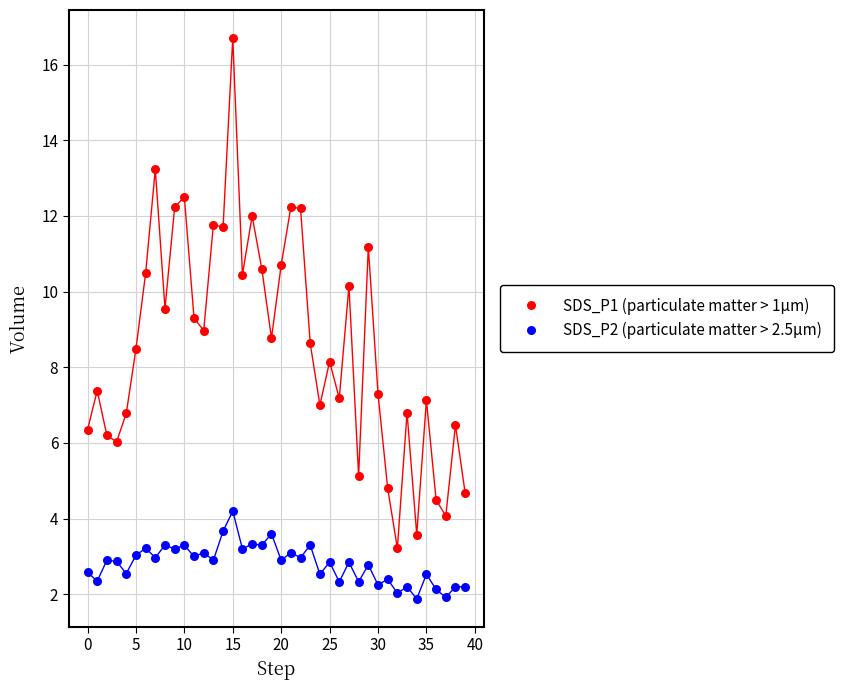

Across all data points, what is the range of Y values (max minus min)?

14.8